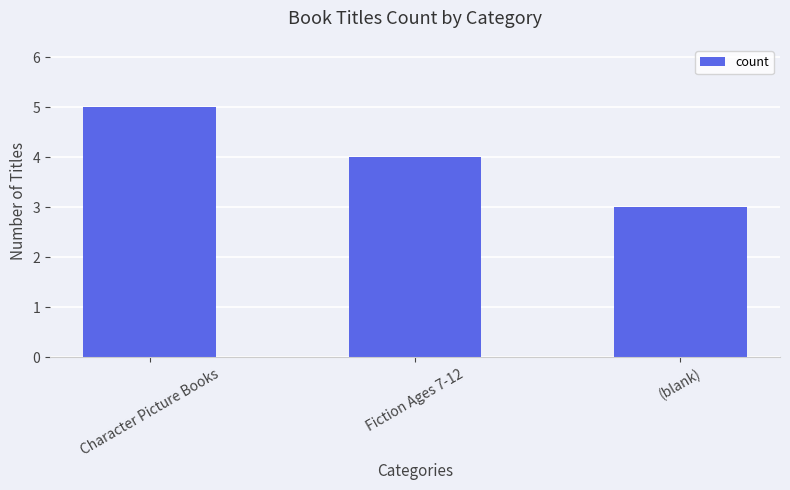

What is the difference between the second highest and minimum values?

1